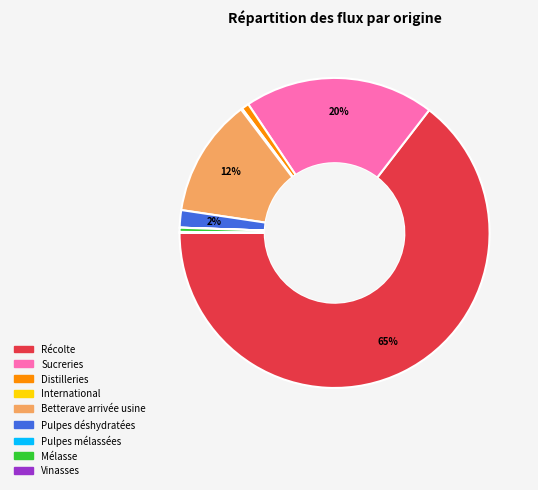

Which slice is the largest?

Récolte